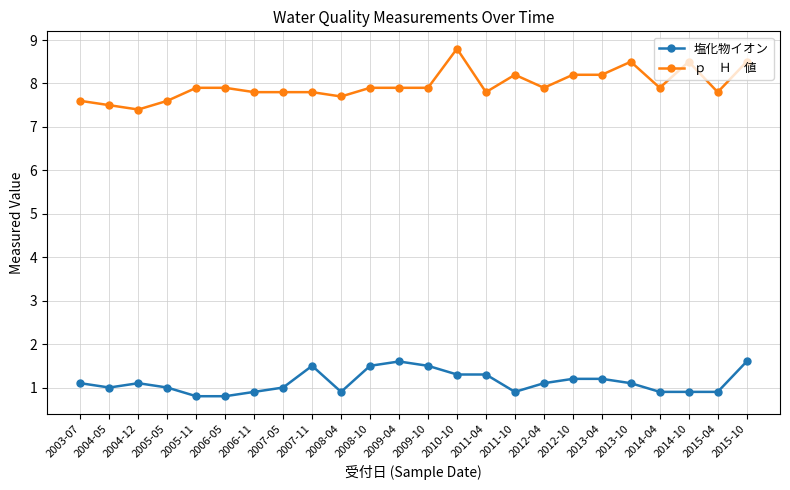

What is the total value across all series at 2011-10?

9.1